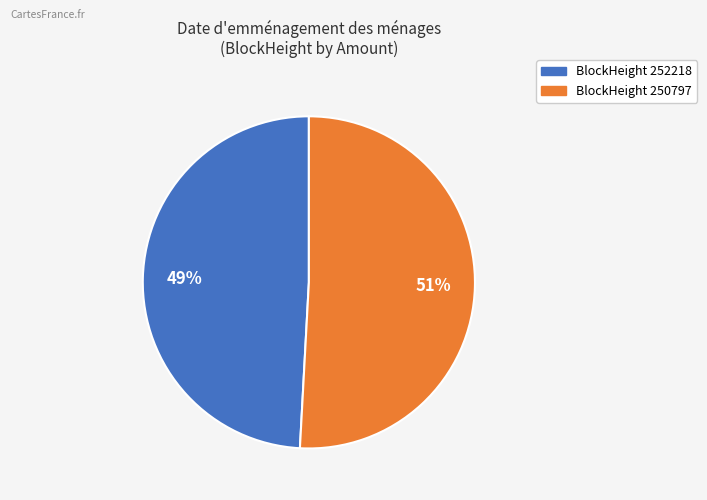

To the nearest percent, what is the difference between the largest and smallest slice percentages?

2%